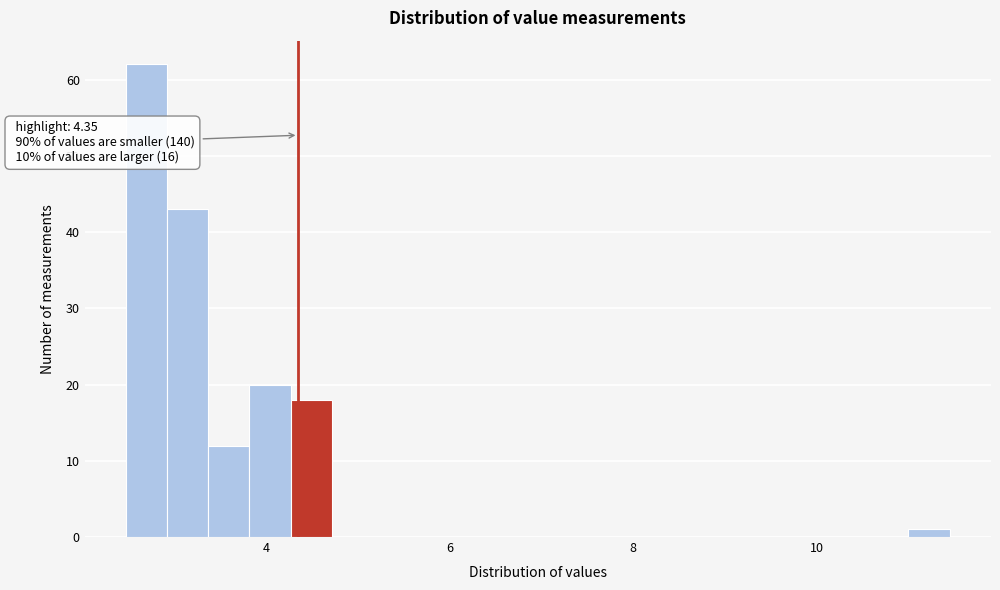

Around what value on the x-axis is the tallest bar? Give the approximate position of its centre, as read against the axis.

2.6